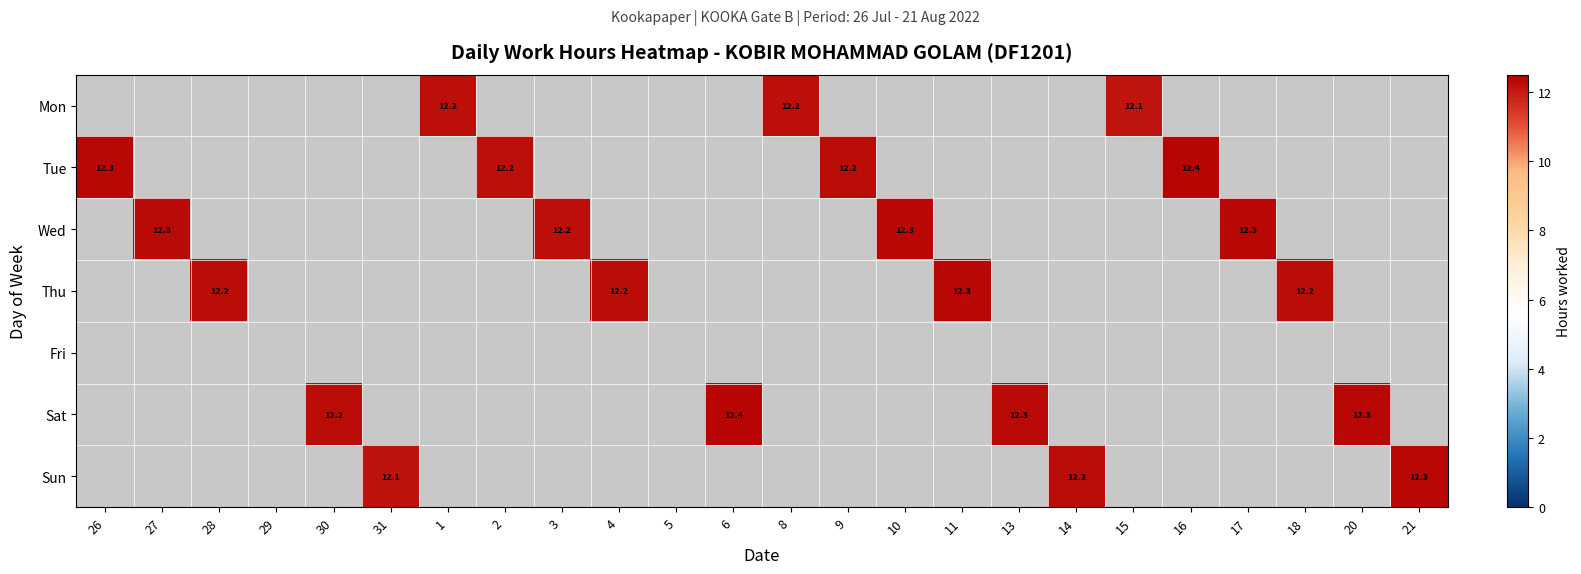

The Wed series shows 19.6 at 3. True or false?

False